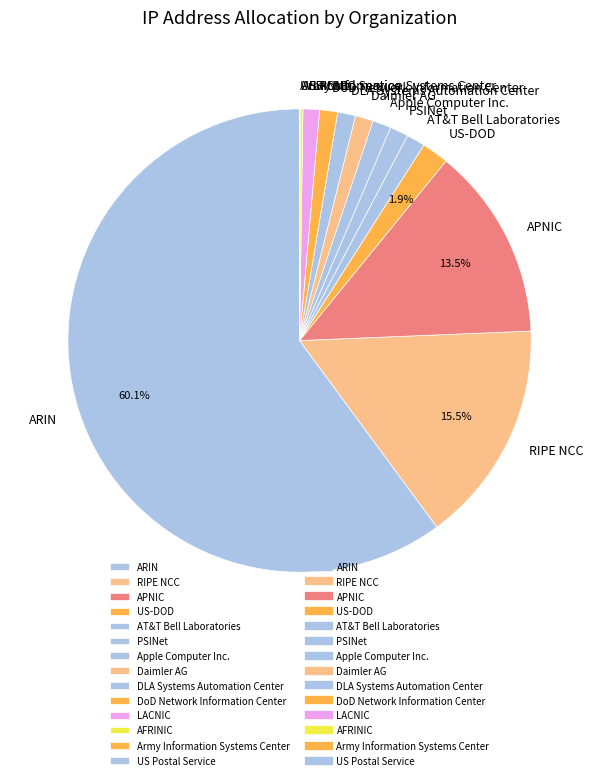

Which slice is the largest?

ARIN